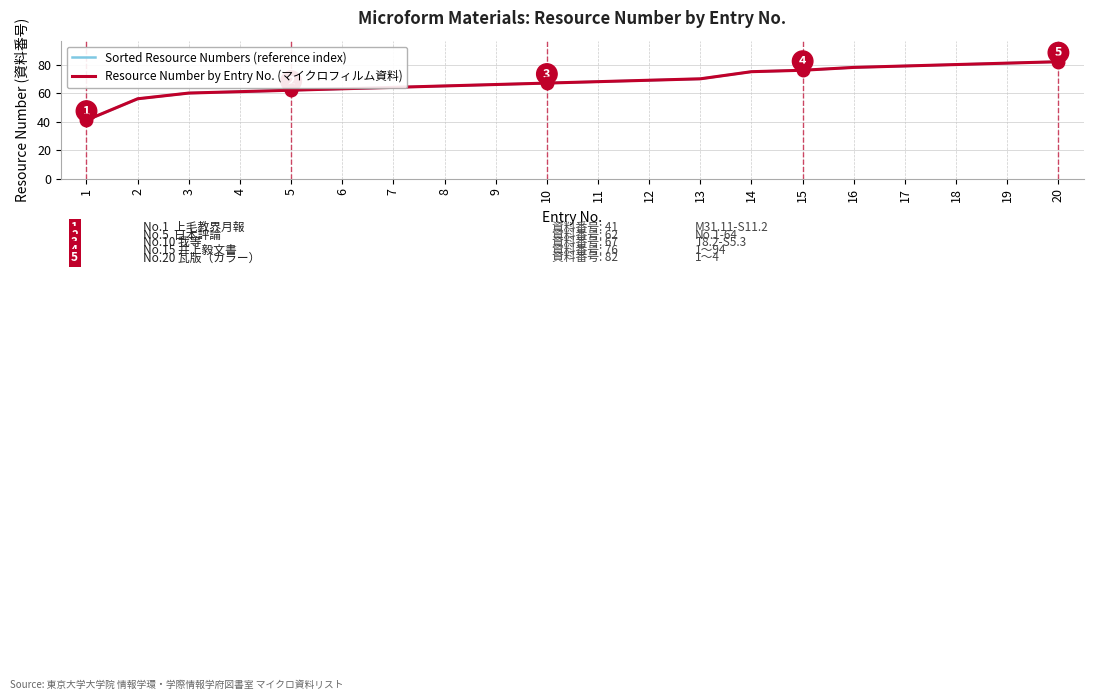

Which series has the largest total across all categories?

Sorted Resource Numbers (reference index)